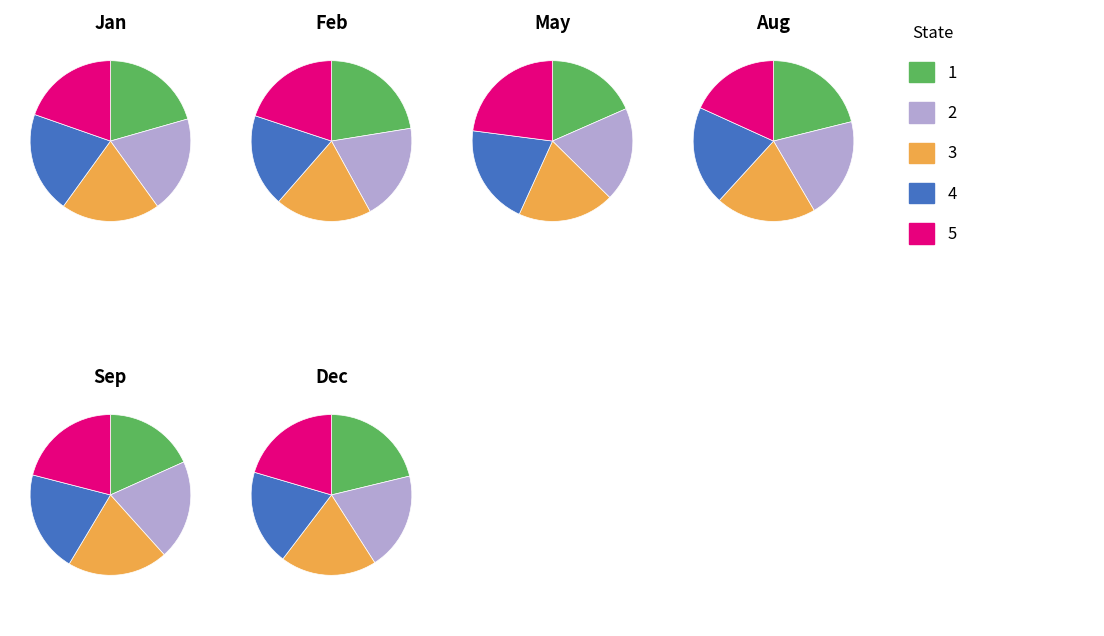

Rank the series at pct95 from lowest to highest value.

Jan, Feb, Dec, Sep, Aug, May